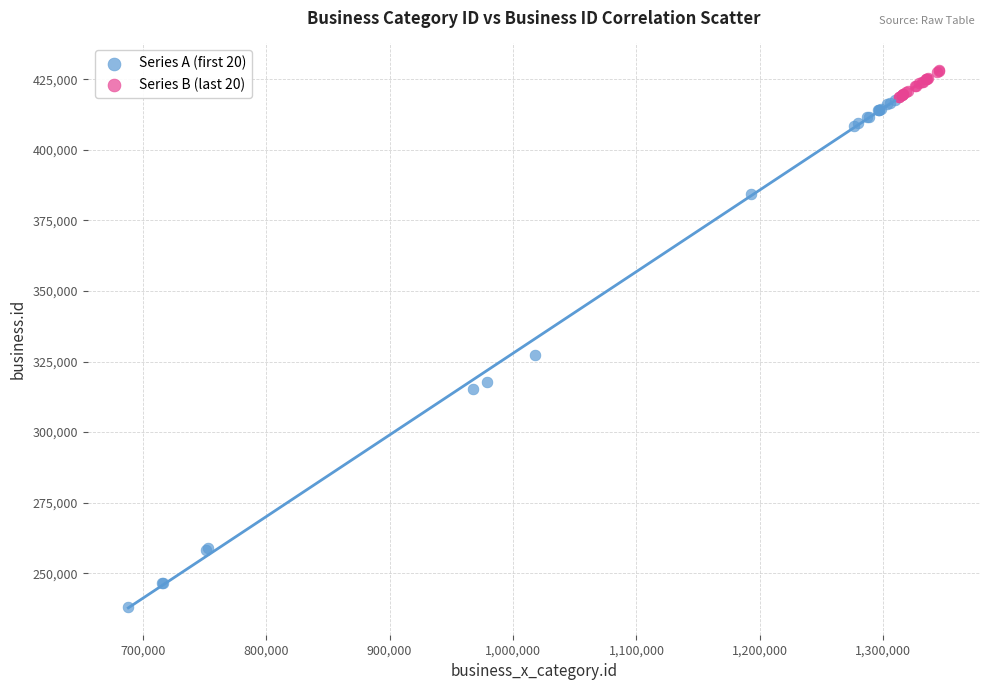

What are all the series names shown in the legend?

Series A (first 20), Series B (last 20)